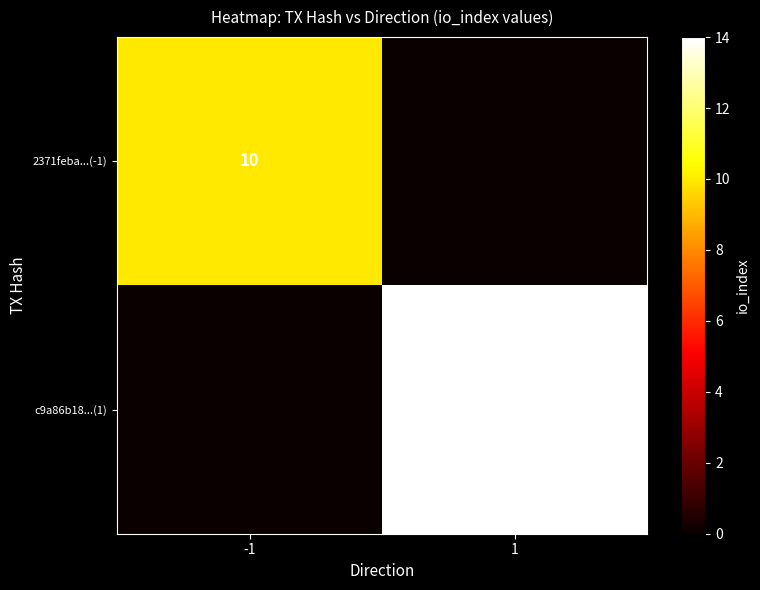

The value of 2371feba...(-1) at -1 is 14. True or false?

False